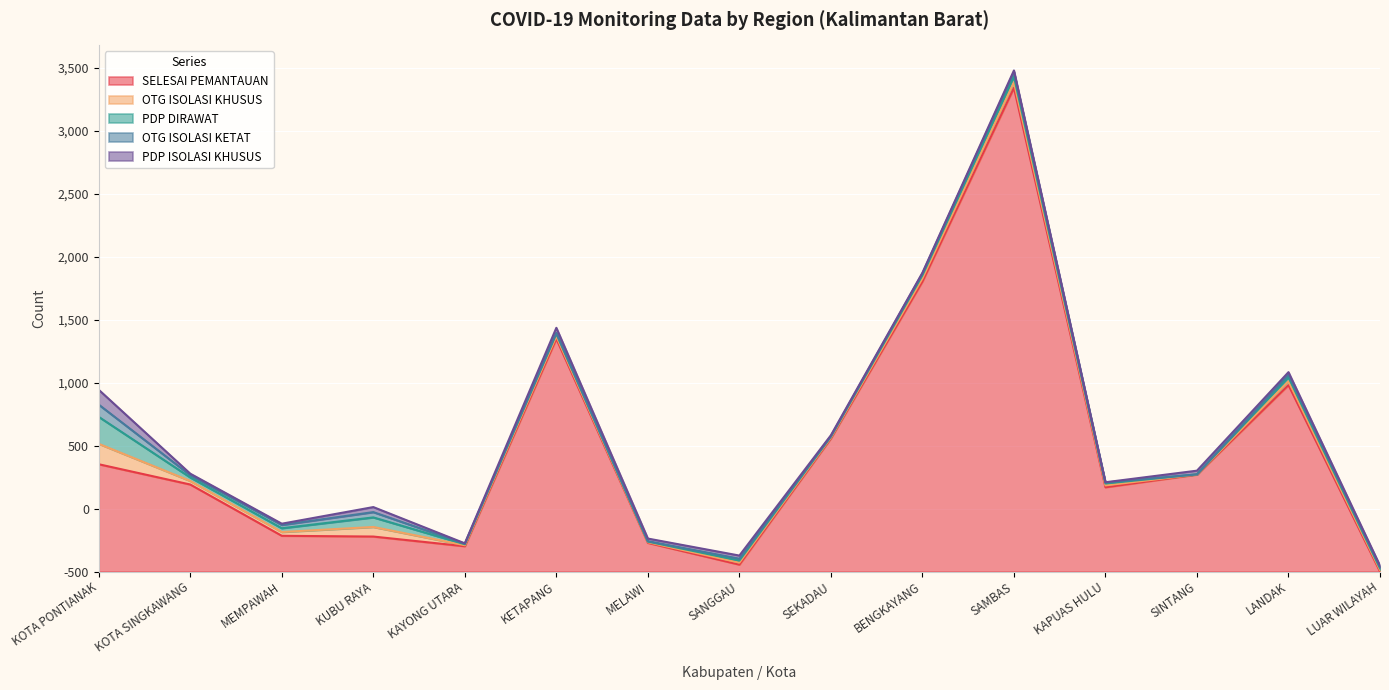

At which category does PDP DIRAWAT reach its first local valley?

KOTA SINGKAWANG